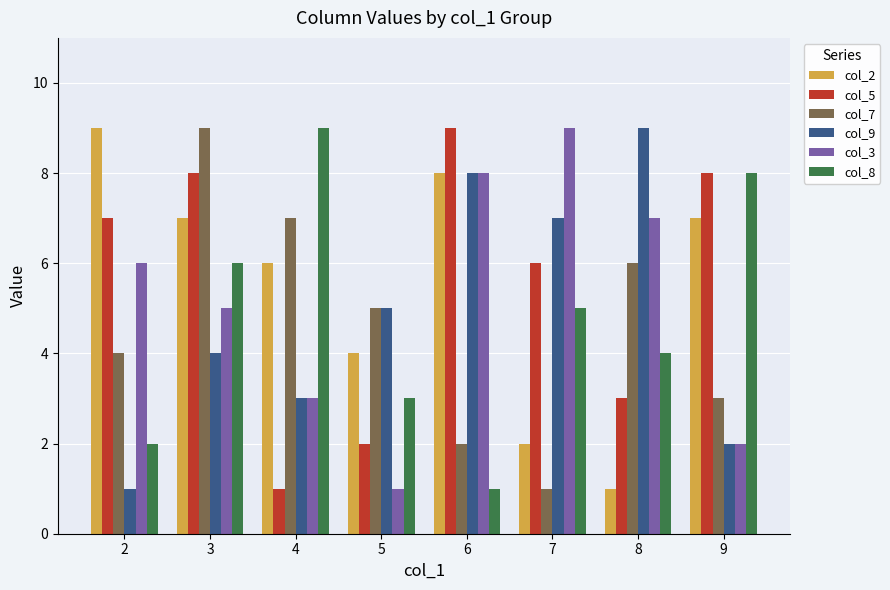

Reading right to left, transcribe all the data shown in this chart.

col_2: 7	1	2	8	4	6	7	9
col_5: 8	3	6	9	2	1	8	7
col_7: 3	6	1	2	5	7	9	4
col_9: 2	9	7	8	5	3	4	1
col_3: 2	7	9	8	1	3	5	6
col_8: 8	4	5	1	3	9	6	2